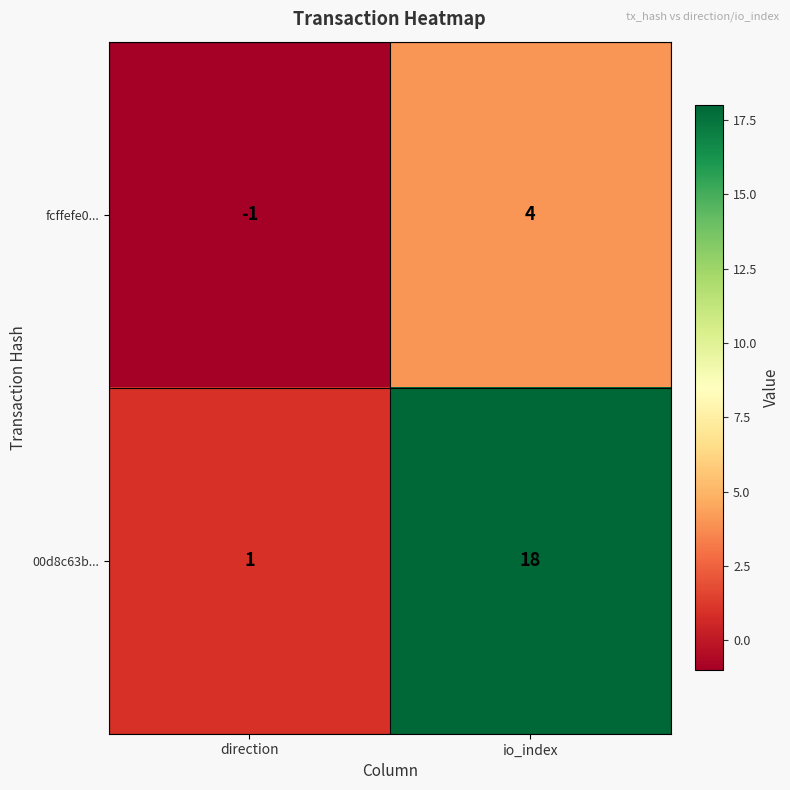

Which series has the largest total across all categories?

00d8c63b...